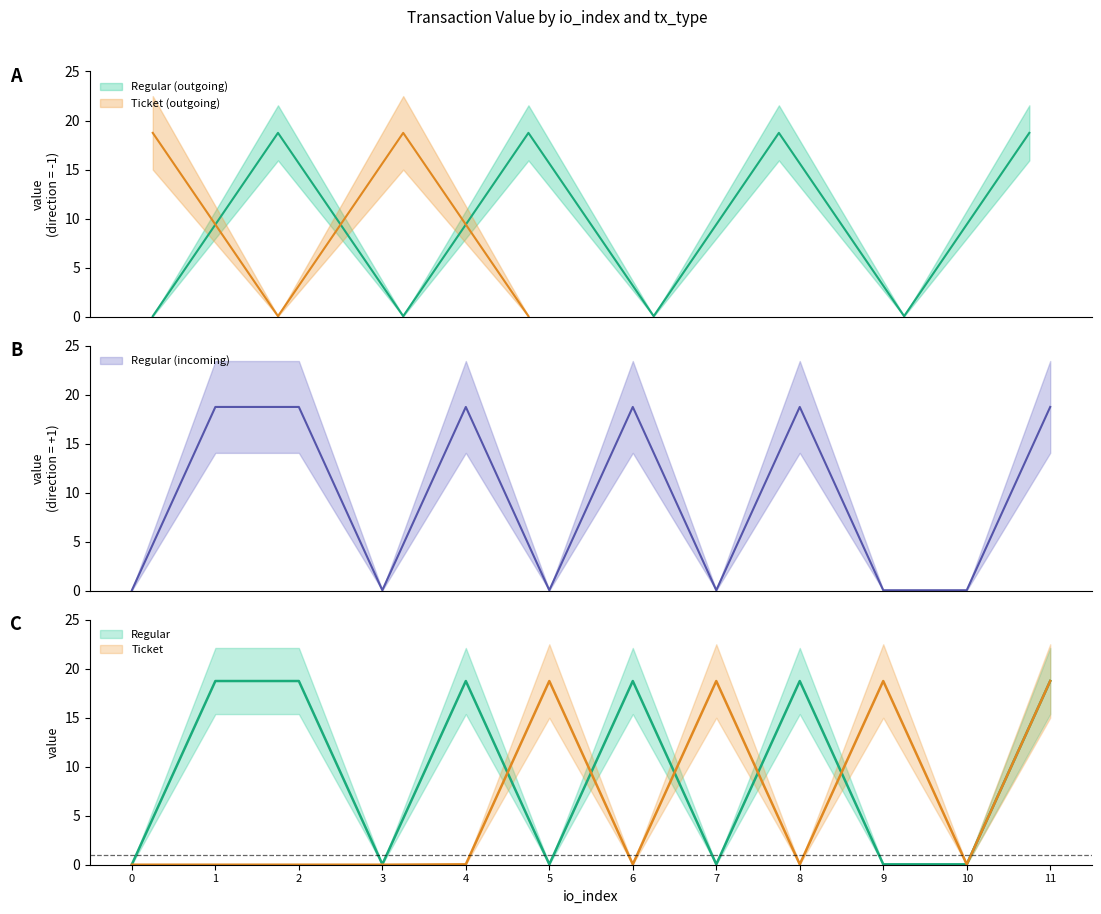

At which category does the data reach its first local valley?

1